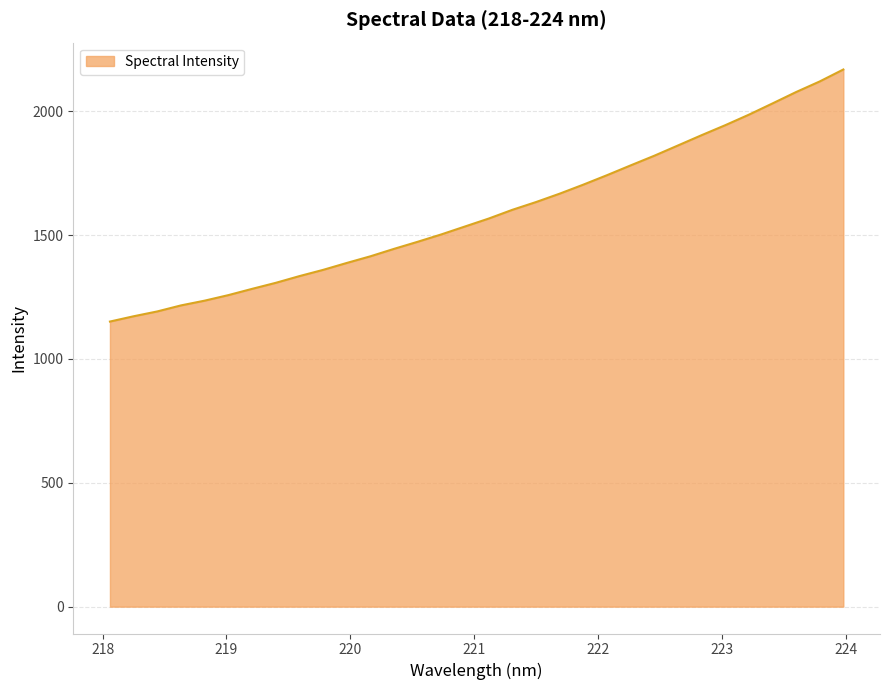

What is the maximum value shown in the chart?

2168.1